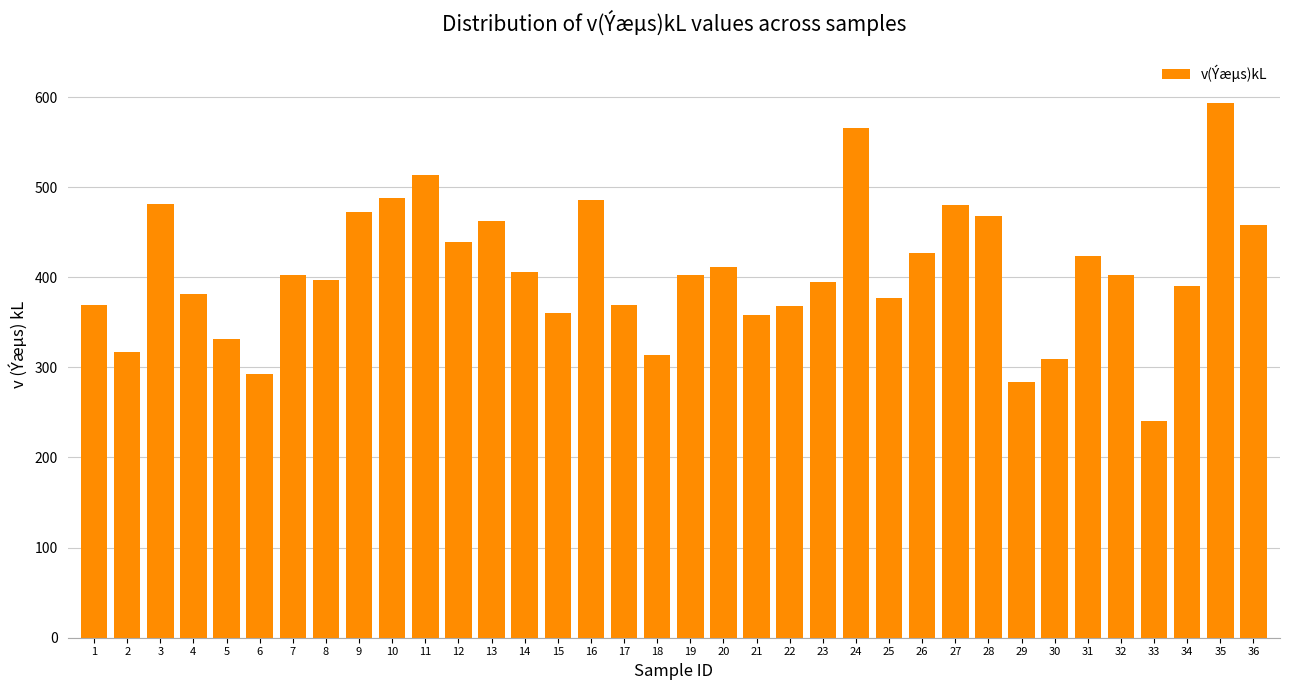

Which has a higher value, 3 or 20?

3